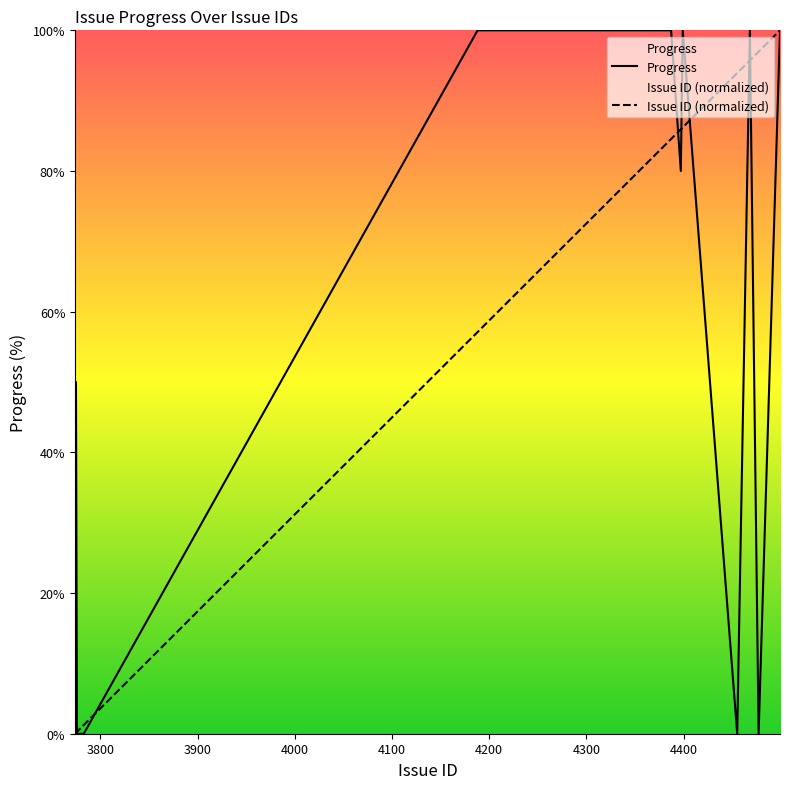

What is the highest value of the Progress series?

100.0